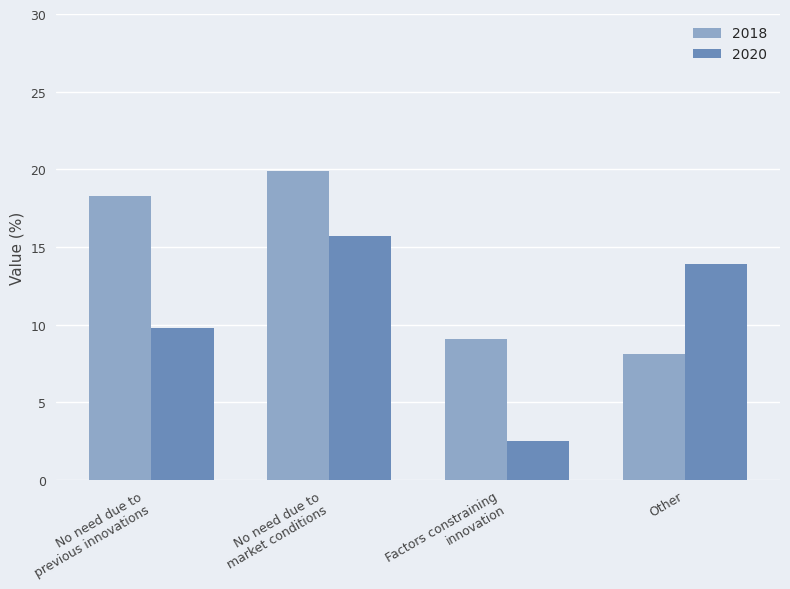

What is the average value of the 2020 series?

10.5